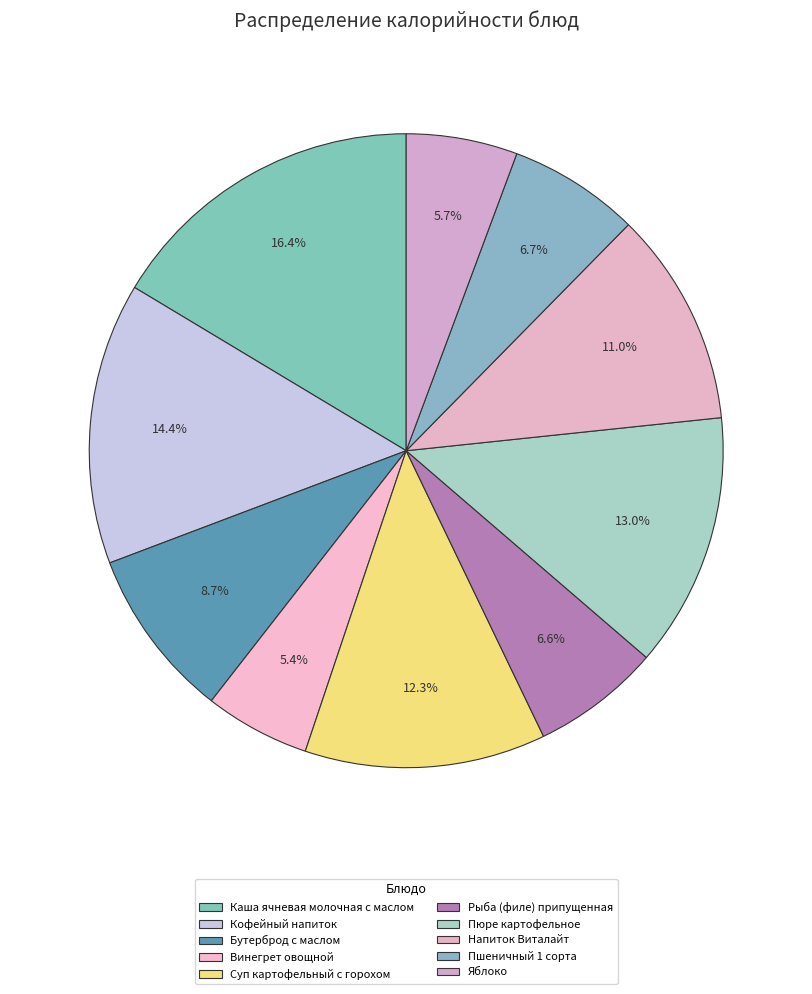

The Пшеничный 1 сорта slice represents 17% of the pie. True or false?

False